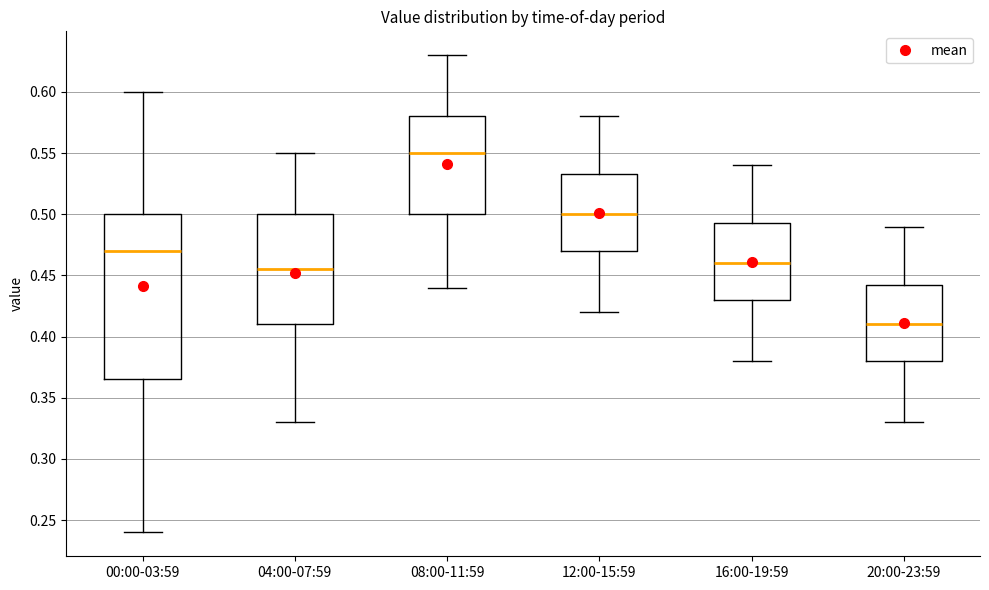

Where does the median line of the box for 00:00-03:59 sit on the y-axis? The values are not printed on the chart, so give them approximately, as read against the axis.

0.470